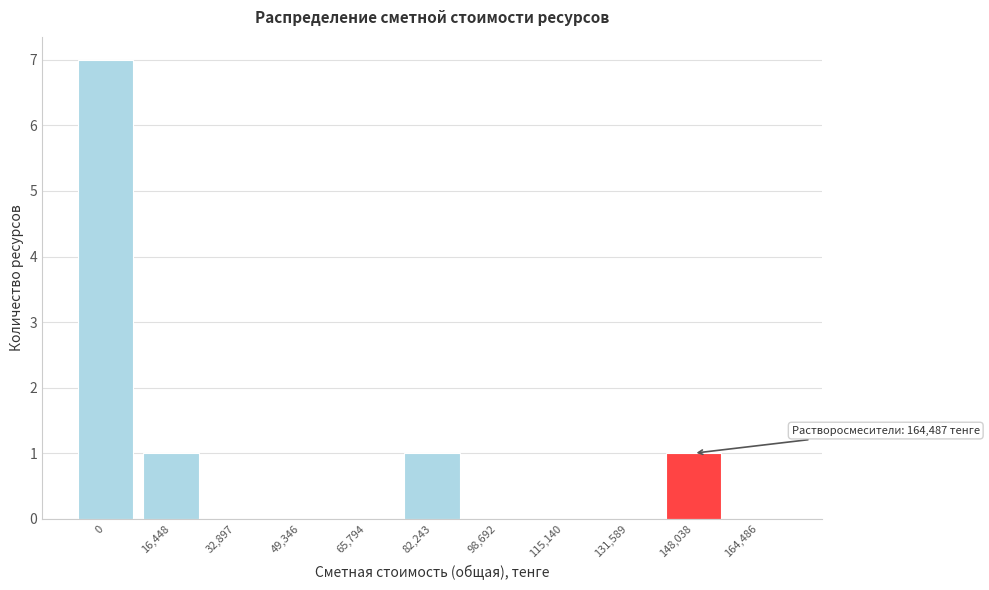

Reading left to right, transcribe all the data shown in this chart.

0=7	16,448=1	32,897=0	49,346=0	65,794=0	82,243=1	98,692=0	115,140=0	131,589=0	148,038=1	164,486=0